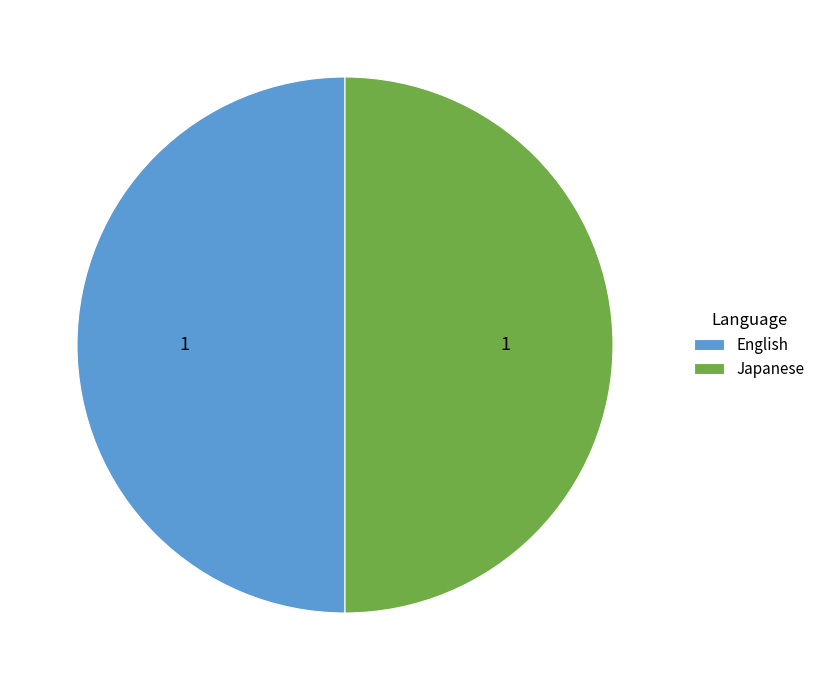

What is the ratio of the value at Japanese to the value at English?

1.0